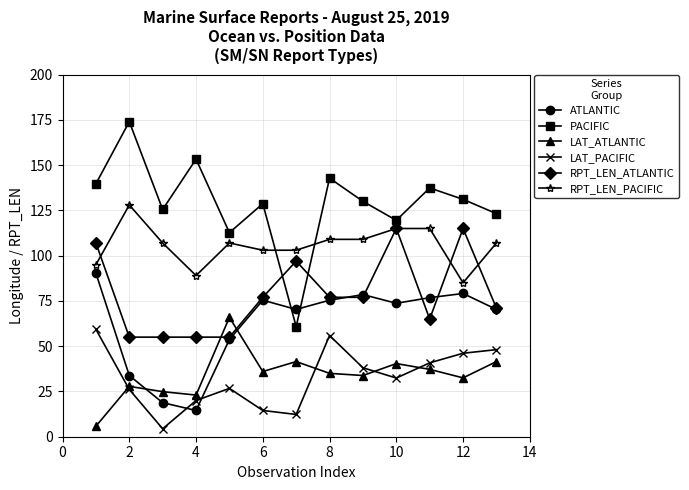

Which series has the widest spread of values?

PACIFIC